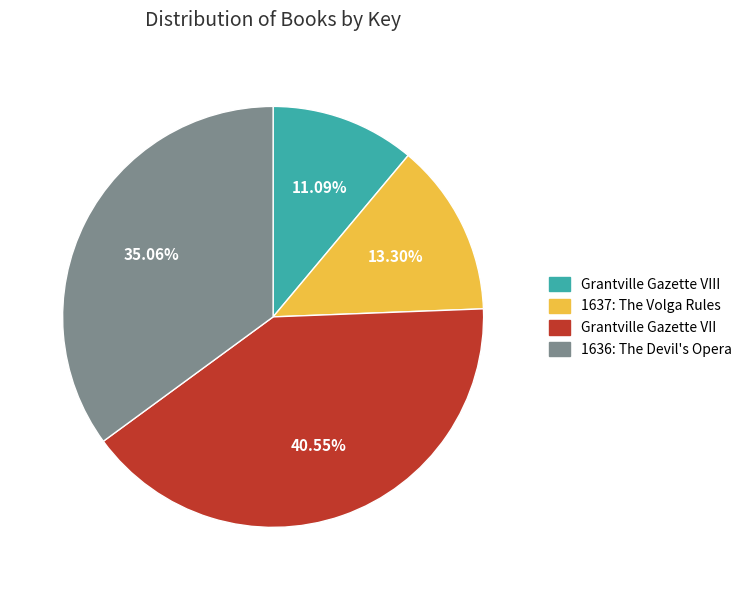

Count the number of slices in the pie.

4